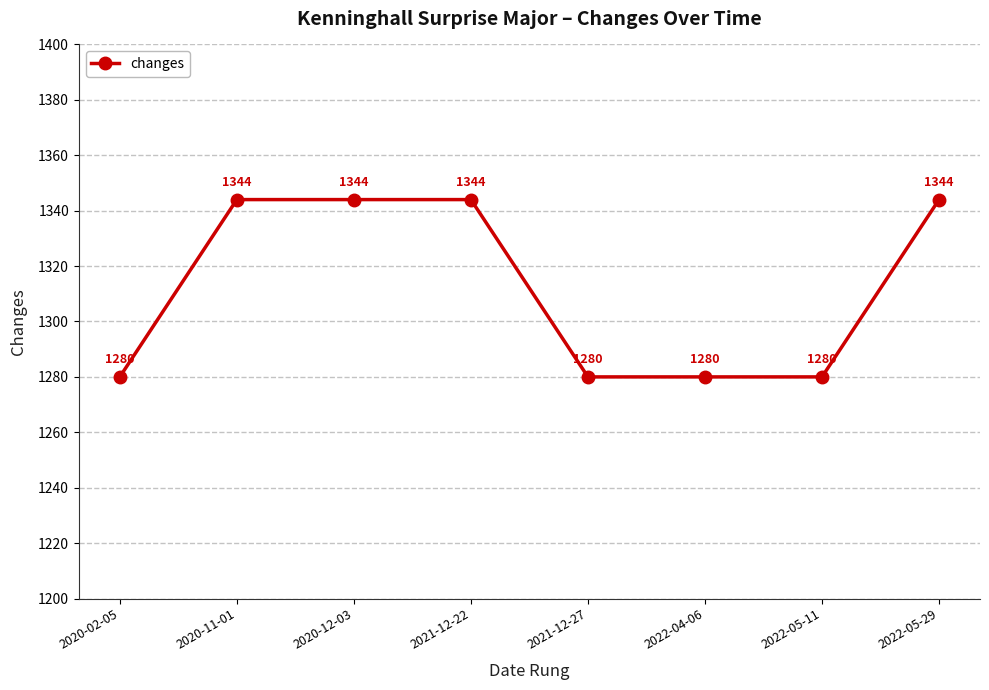

Approximately how many times larger is the value at 2022-05-11 compared to 2021-12-27?

1.0